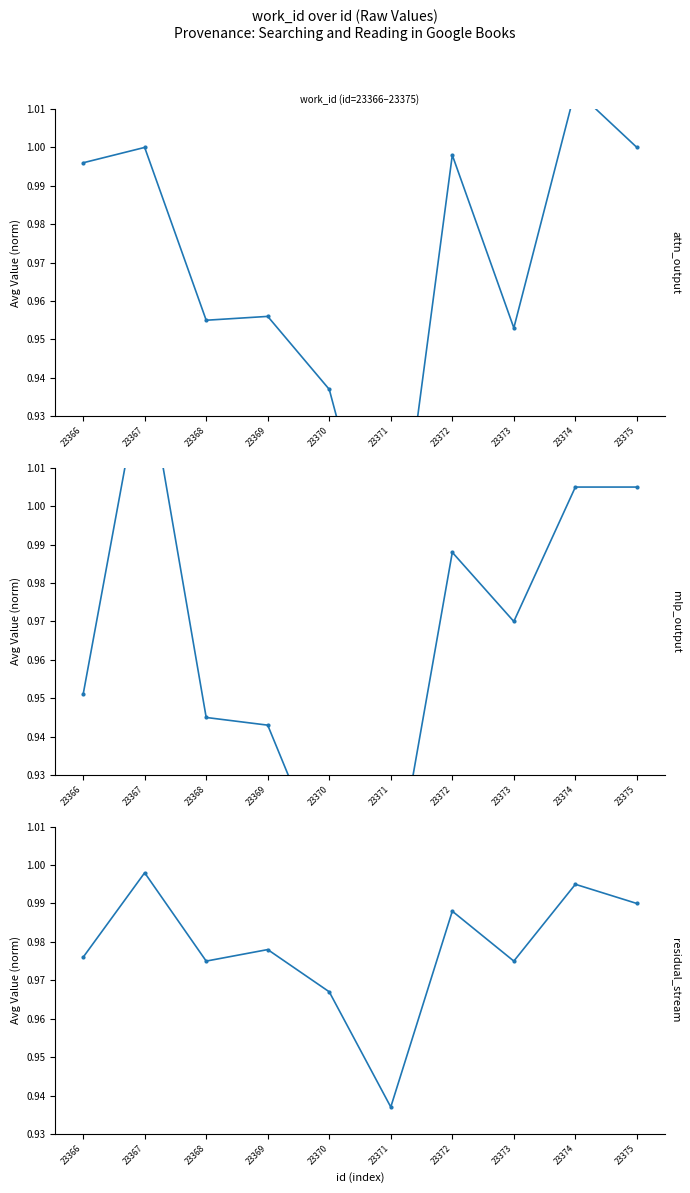

List the labels in order of value, largest first.

23367, 23374, 23375, 23372, 23369, 23366, 23368, 23373, 23370, 23371